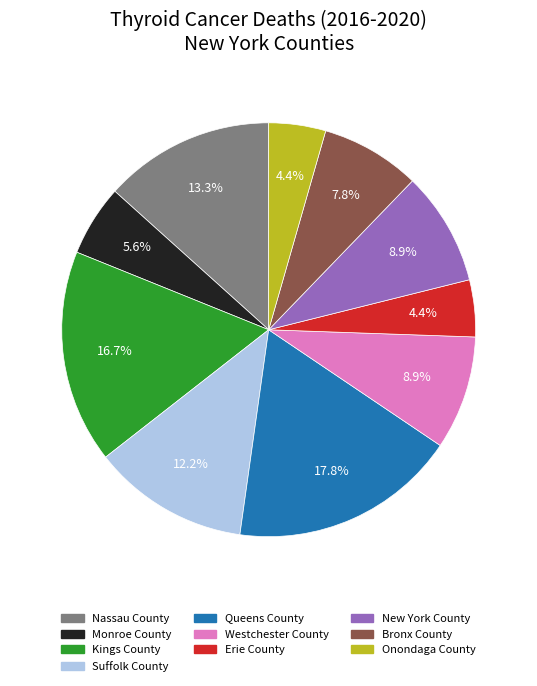

What percentage do New York County and Suffolk County together represent?

21.1%